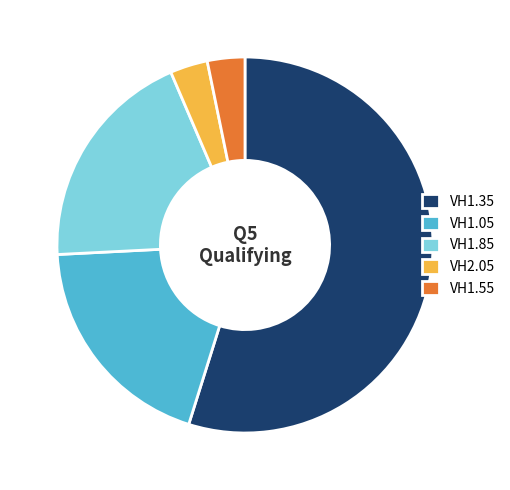

Is there any slice that represents more than half of the pie?

Yes